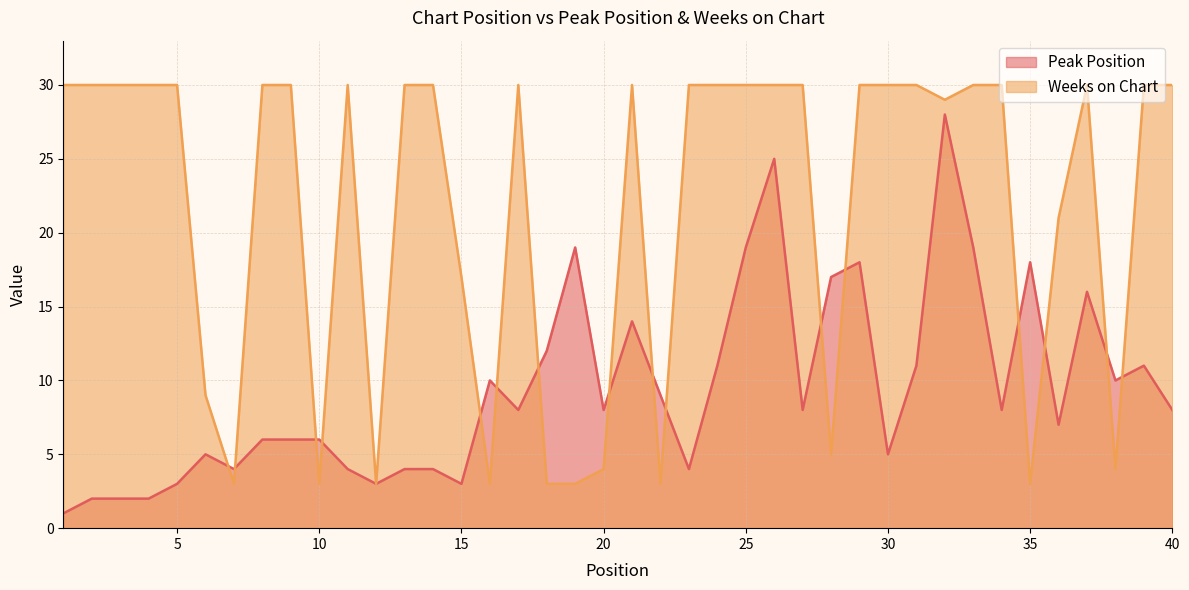

How many intersections are there between Weeks on Chart and Peak Position?

16